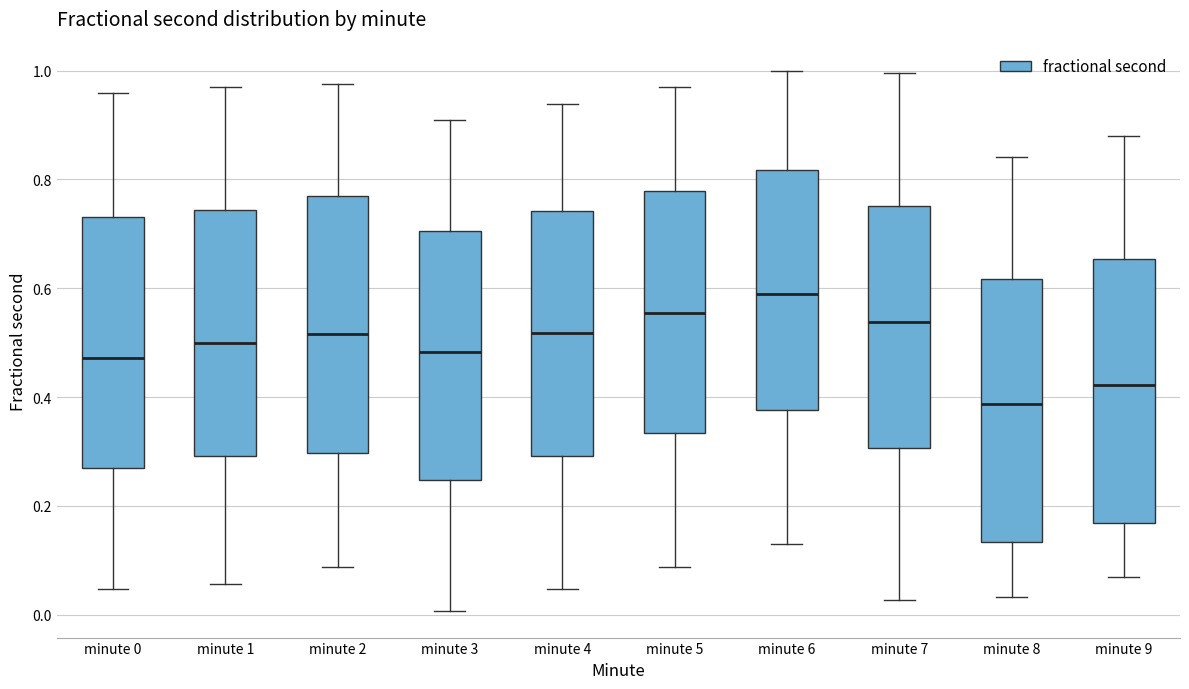

Reading left to right, transcribe this box plot: for each box, give where its median line is, the range the box spans, and where its two whiskers end, as read against the y-axis. The values are not printed on the chart, so give them approximately, as read against the axis.

minute 0: median 0.48, box 0.26 to 0.74, whiskers 0.04 to 0.96
minute 1: median 0.50, box 0.30 to 0.74, whiskers 0.06 to 0.96
minute 2: median 0.52, box 0.30 to 0.76, whiskers 0.08 to 0.98
minute 3: median 0.48, box 0.24 to 0.70, whiskers 0.00 to 0.90
minute 4: median 0.52, box 0.30 to 0.74, whiskers 0.04 to 0.94
minute 5: median 0.56, box 0.34 to 0.78, whiskers 0.08 to 0.96
minute 6: median 0.58, box 0.38 to 0.82, whiskers 0.12 to 1.00
minute 7: median 0.54, box 0.30 to 0.76, whiskers 0.02 to 1.00
minute 8: median 0.38, box 0.14 to 0.62, whiskers 0.04 to 0.84
minute 9: median 0.42, box 0.16 to 0.66, whiskers 0.06 to 0.88